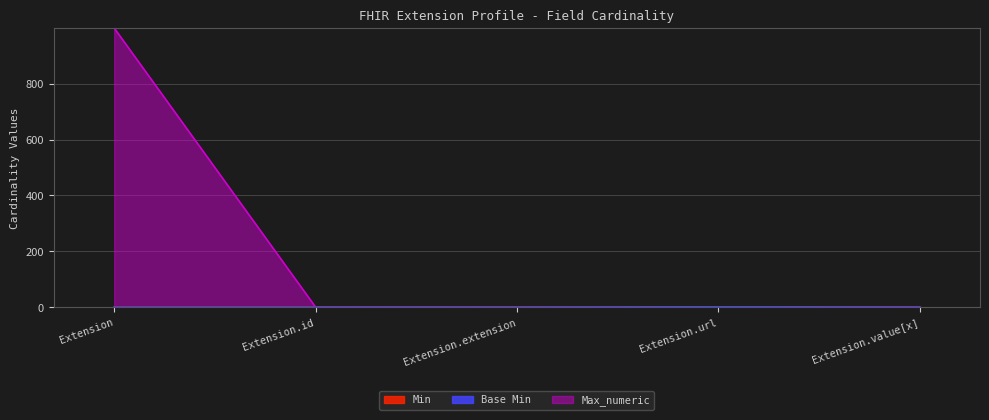

Which label corresponds to the largest value in the chart?

Extension